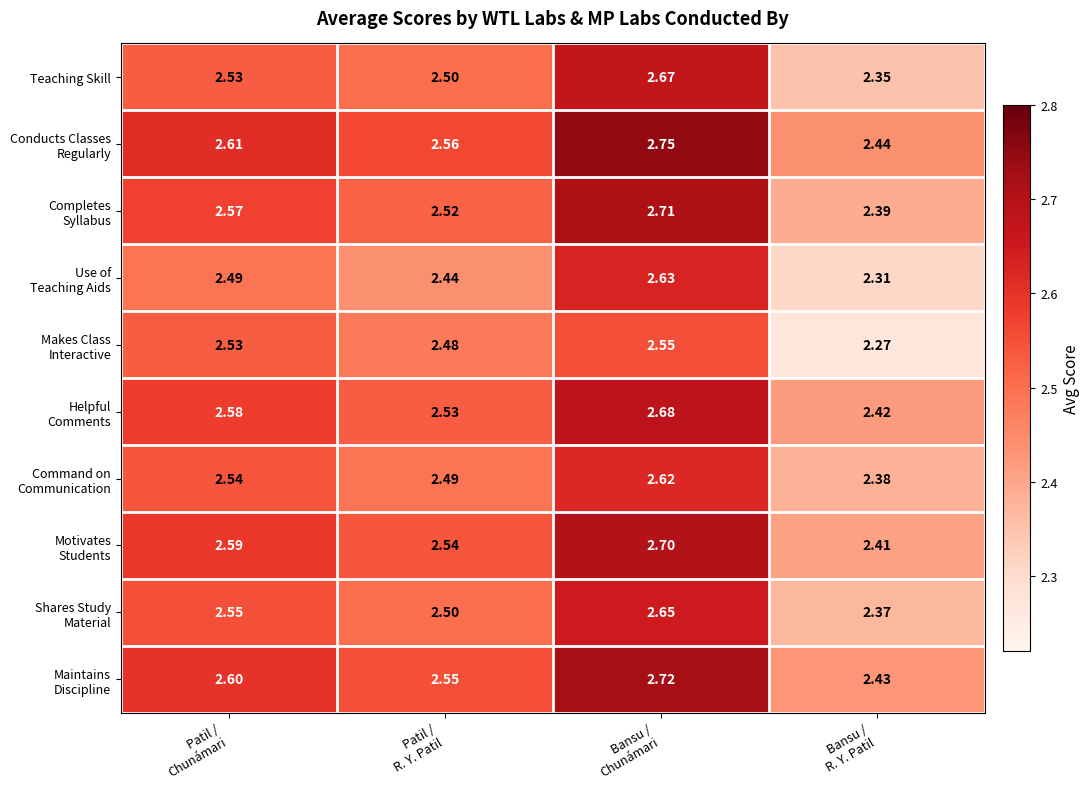

Which label corresponds to the largest value in the chart?

Bansu /
Chunámari